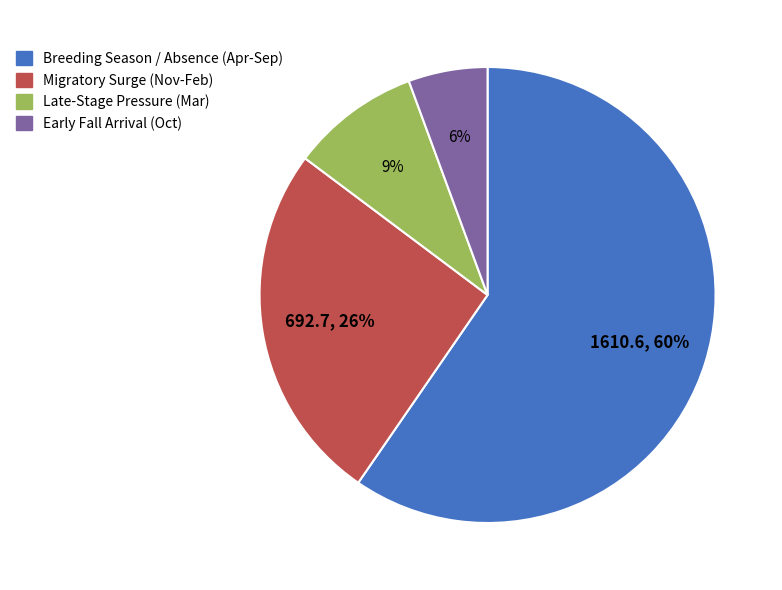

Rank the categories by value from lowest to highest.

Early Fall Arrival (Oct), Late-Stage Pressure (Mar), Migratory Surge (Nov-Feb), Breeding Season / Absence (Apr-Sep)